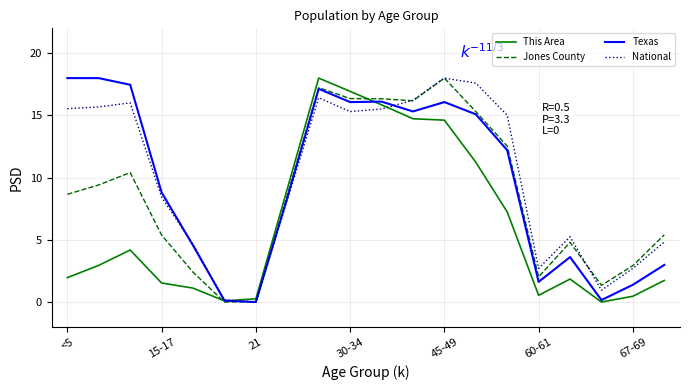

True or false: This Area has more than 0 points higher than both neighbors.

True